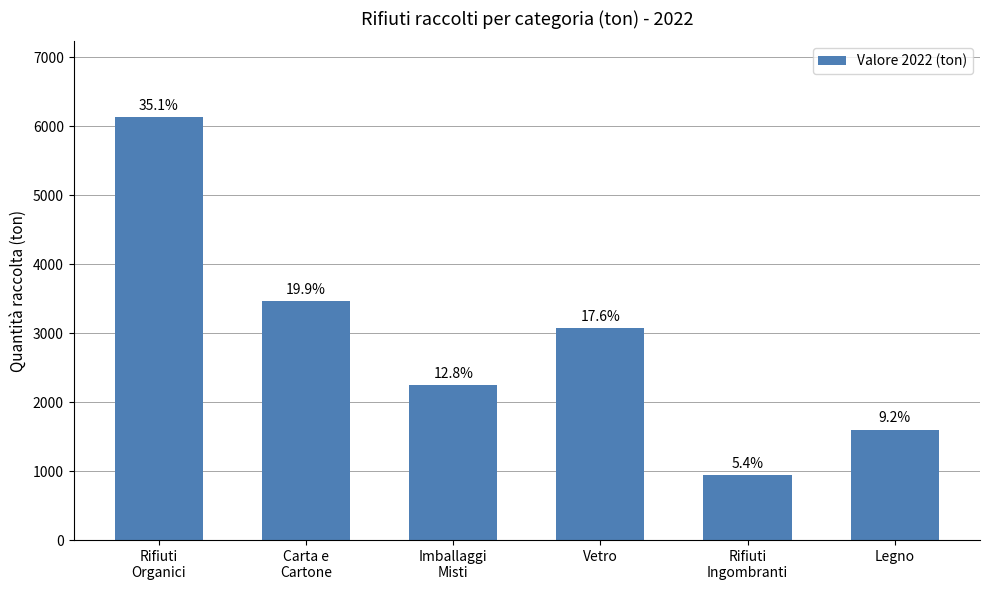

What is the label of the 3rd bar from the left?

Imballaggi
Misti